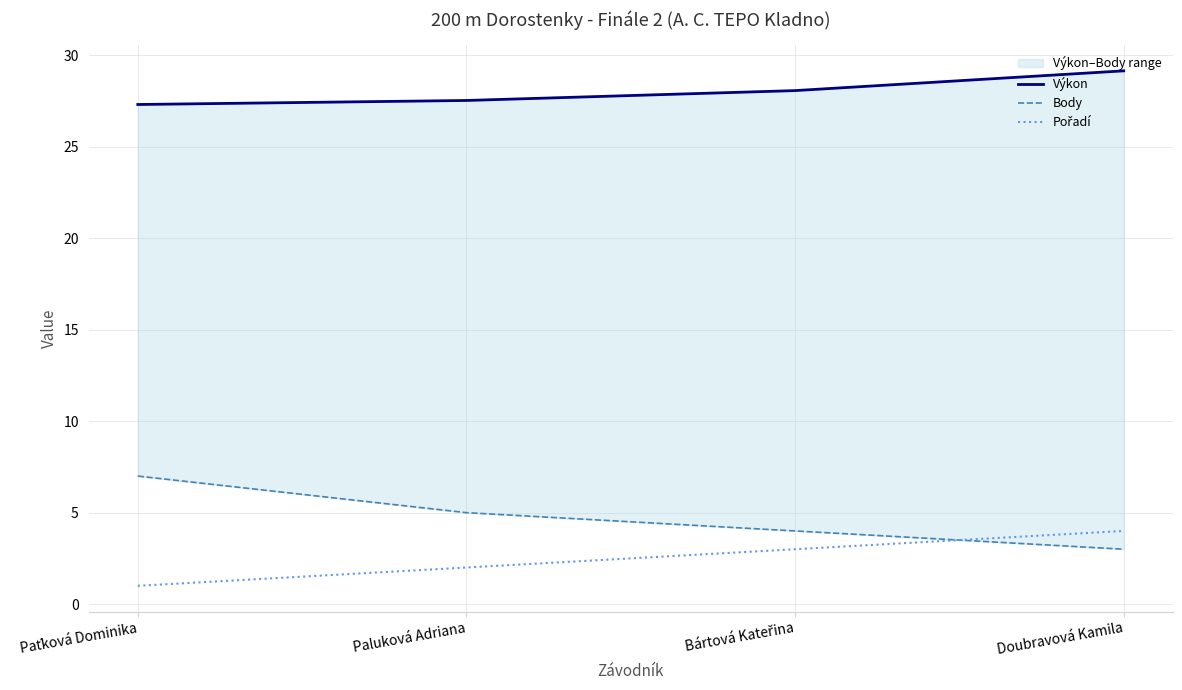

Is it true that Výkon equals 27.5 at Paluková Adriana?

True